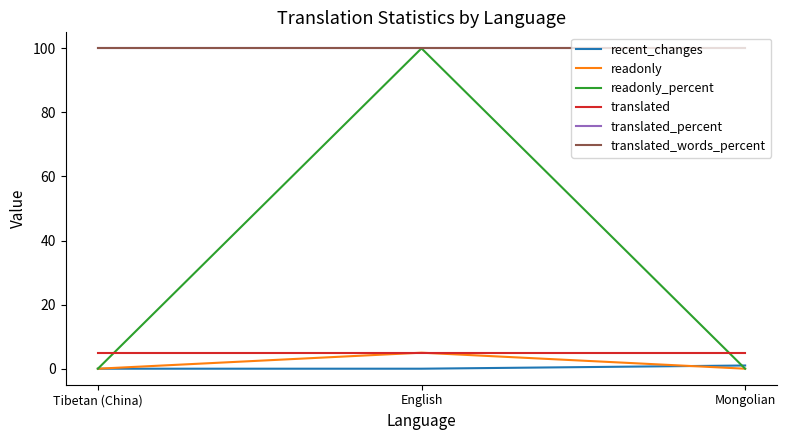

What is the total value across all series at English?

310